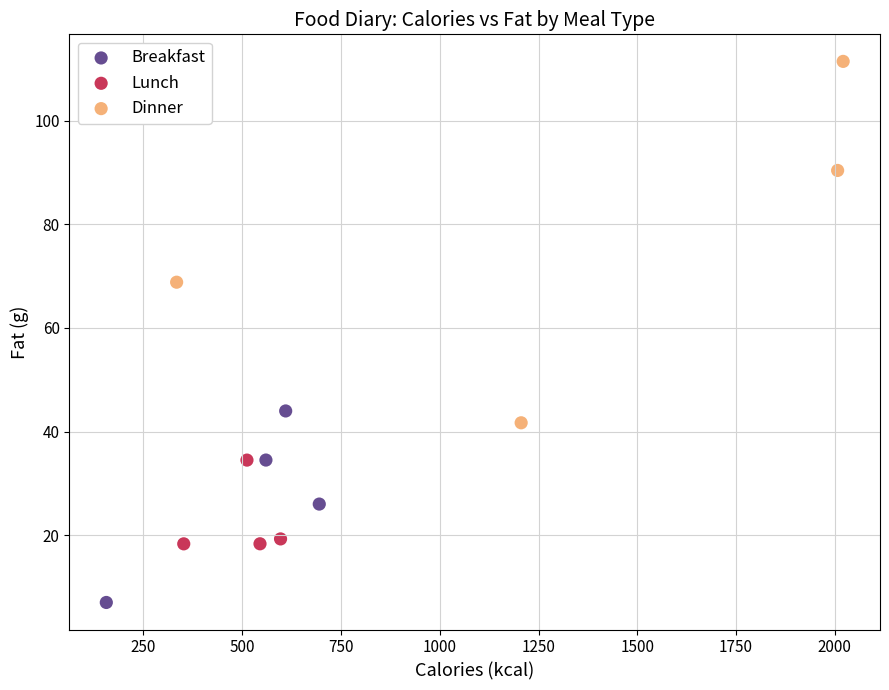

Which series contains the highest Y value?

Dinner